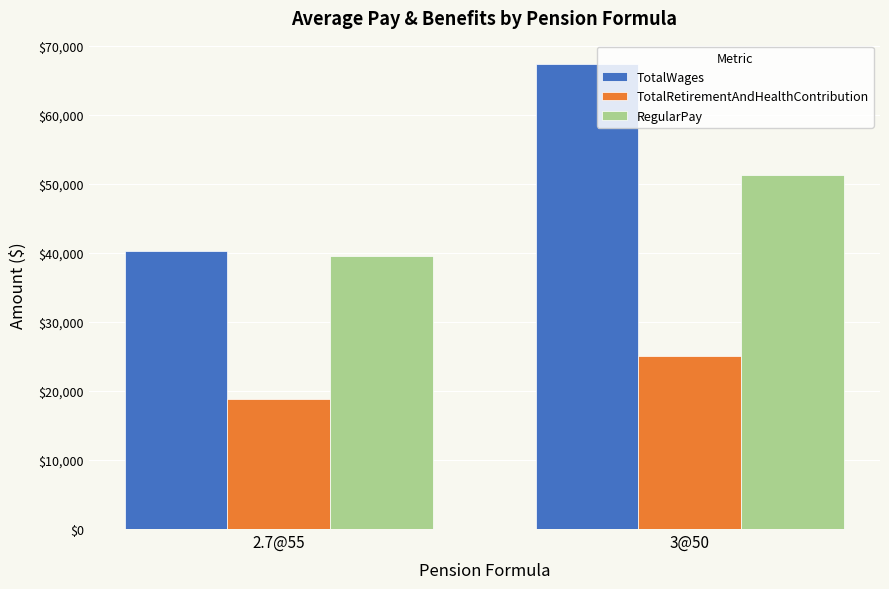

What is the label of the 2nd bar from the right?

2.7@55